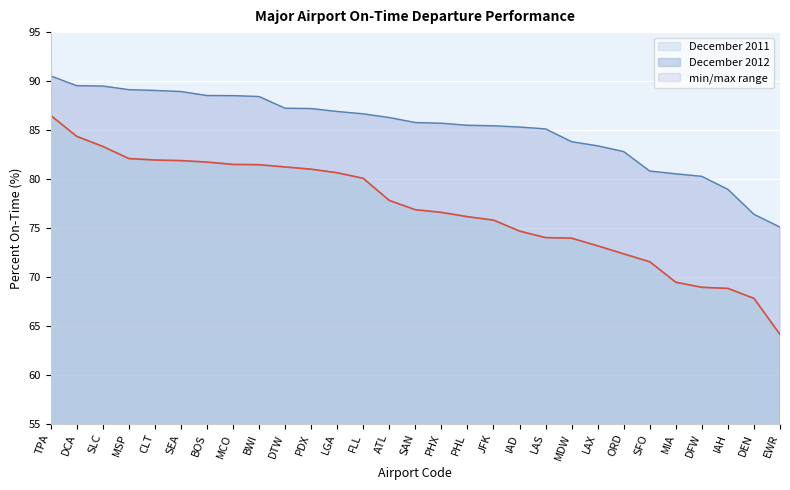

At how many categories does at least one series exceed 75?

29